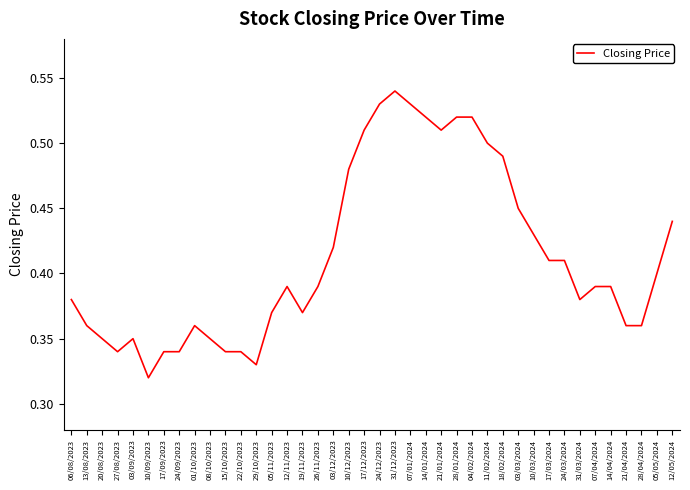

The chart shows a value of 0.6 at 24/09/2023. True or false?

False